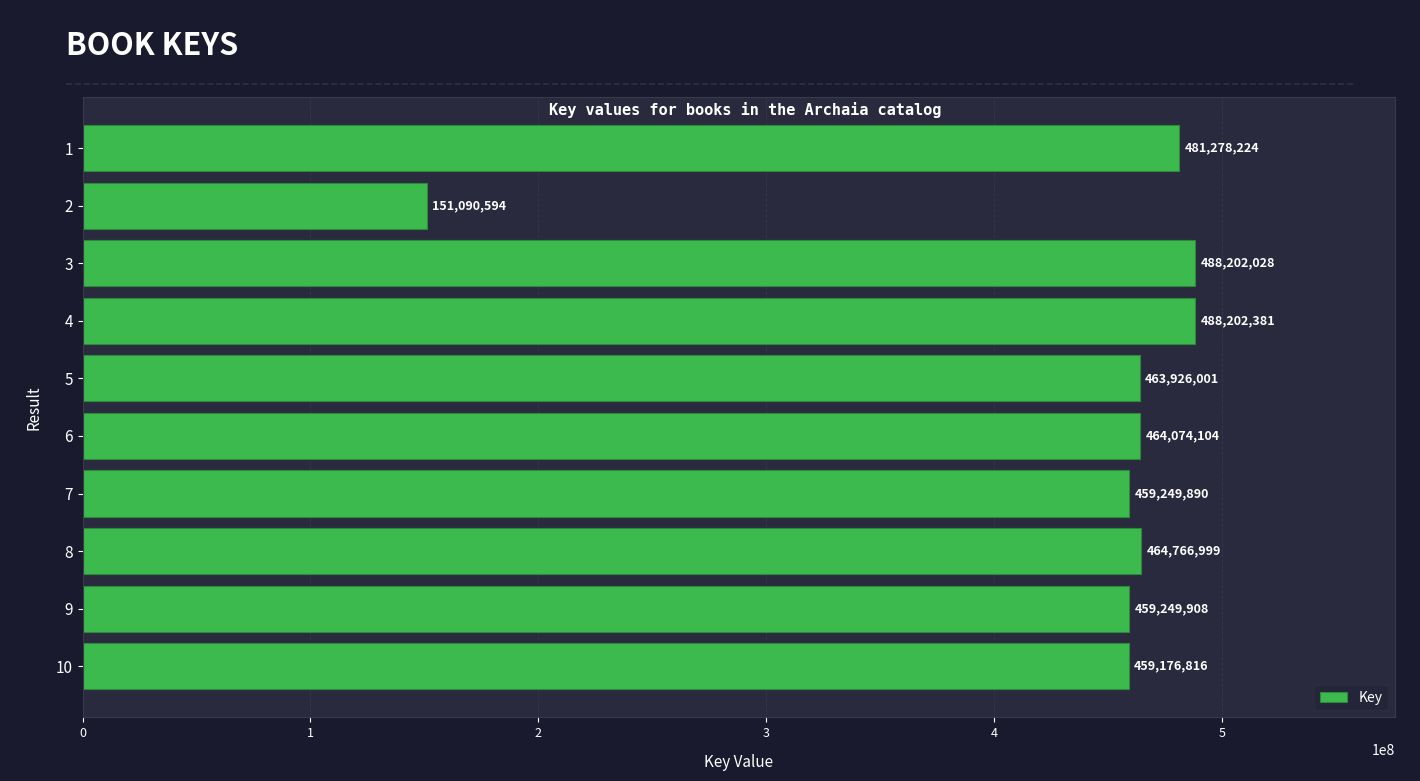

The value at 10 is 787380762. True or false?

False